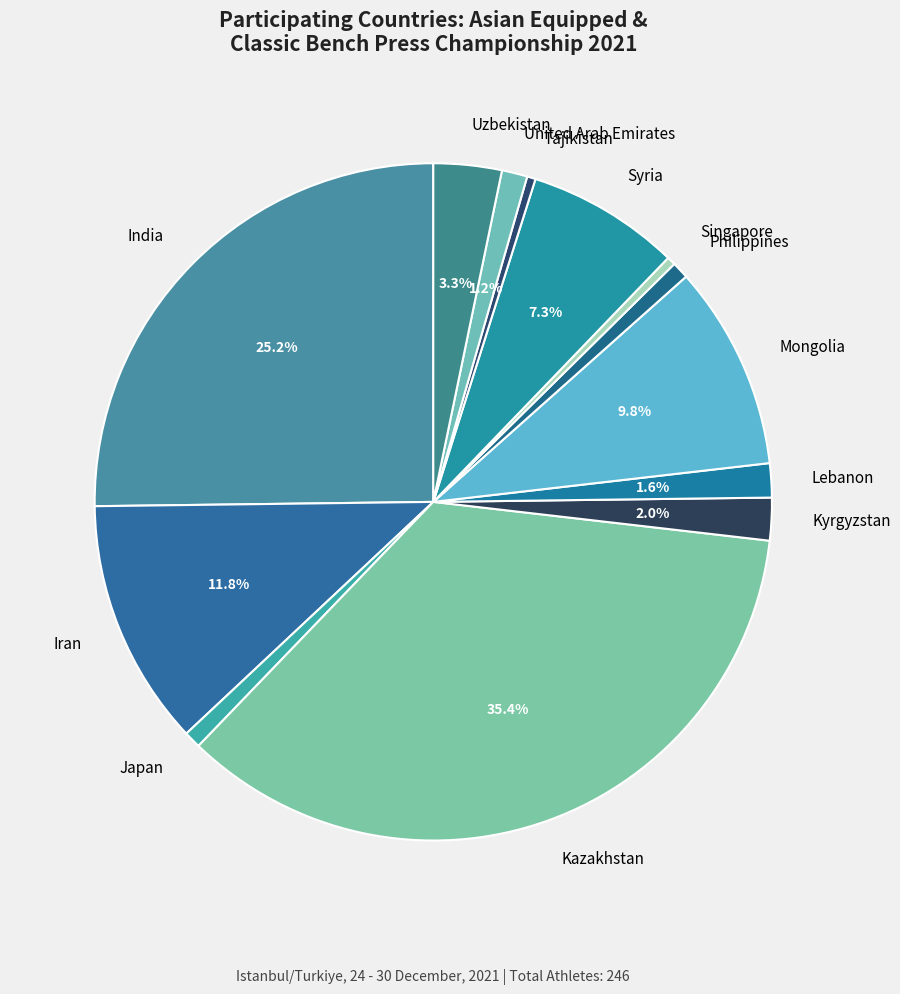

The Lebanon slice represents 2% of the pie. True or false?

True